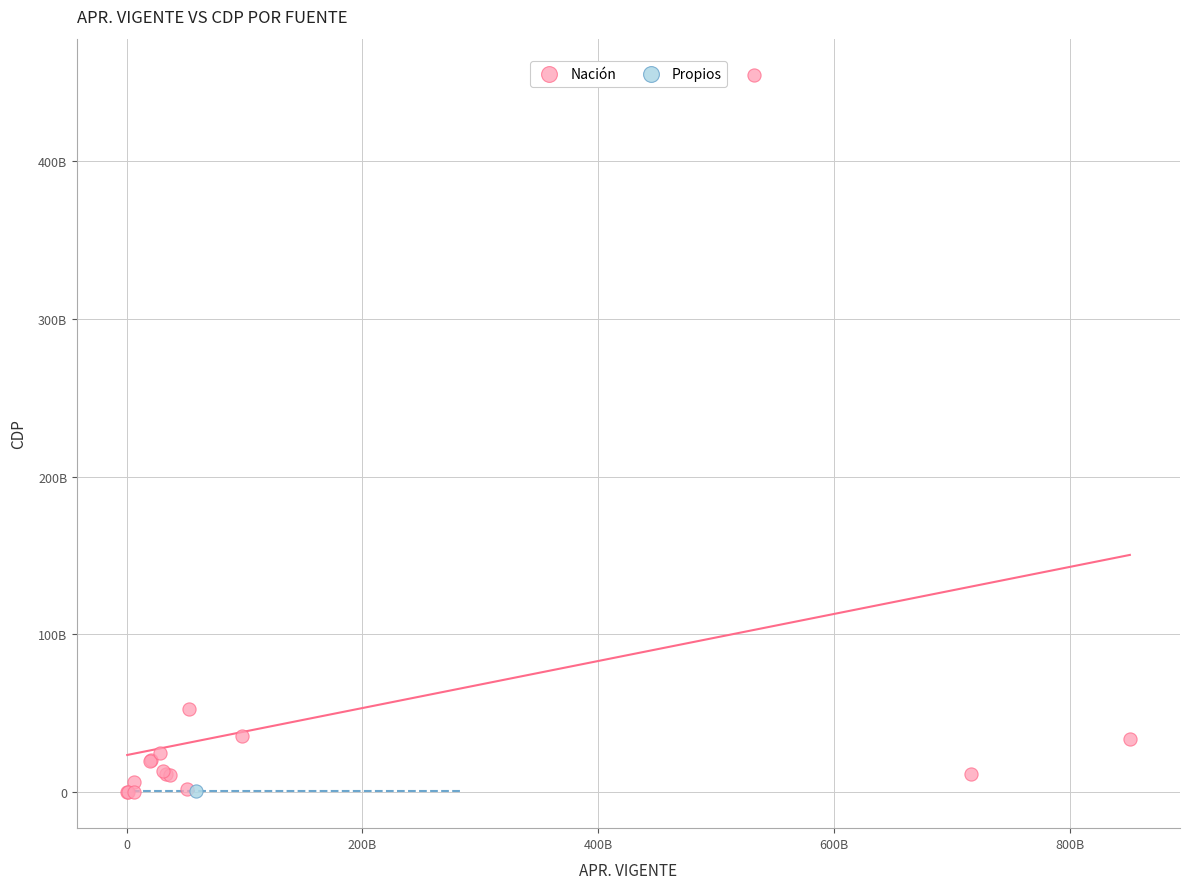

What are all the series names shown in the legend?

Nación, Propios